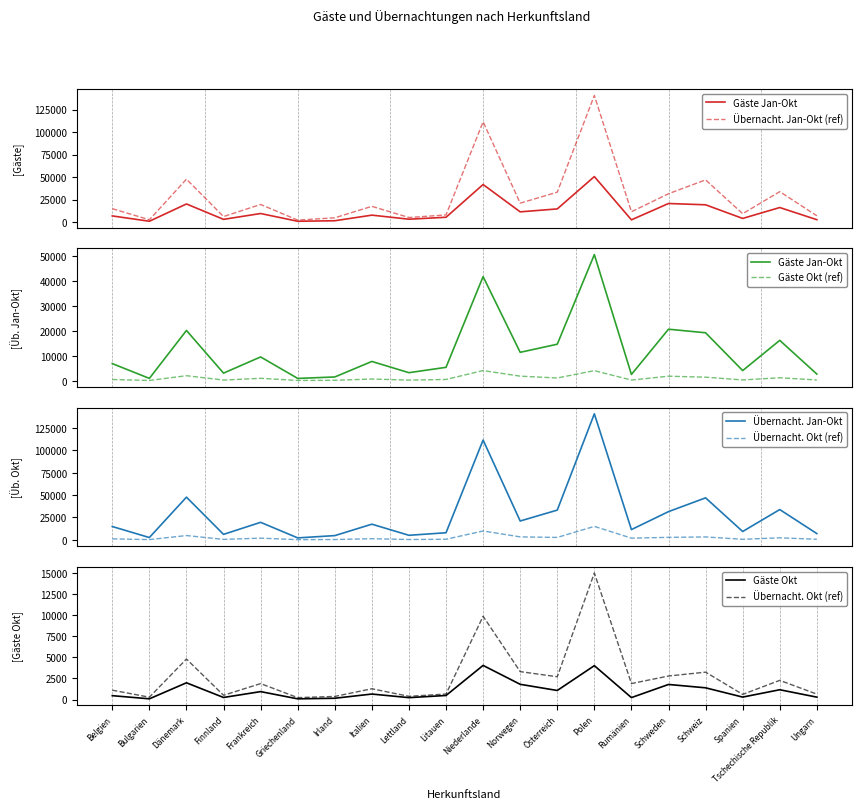

What is the label of the 12th point from the left?

Norwegen